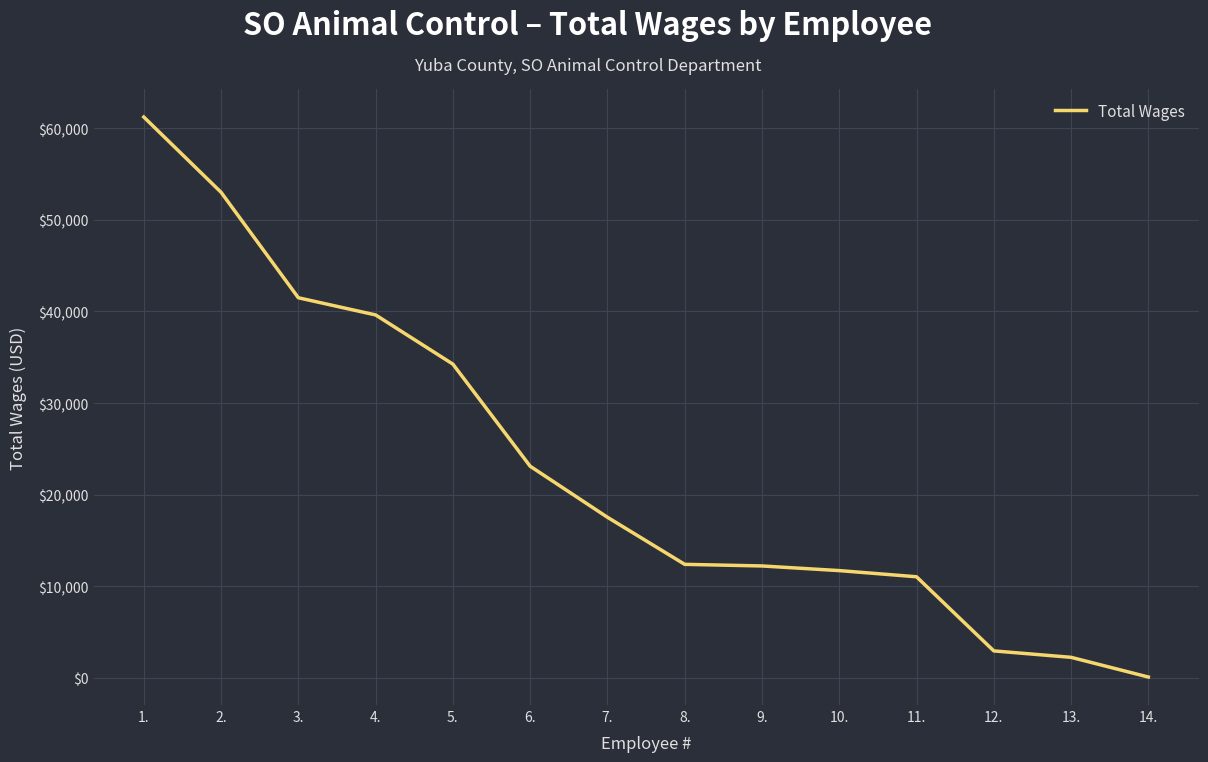

What is the change in value from 6. to 8.?

-10708